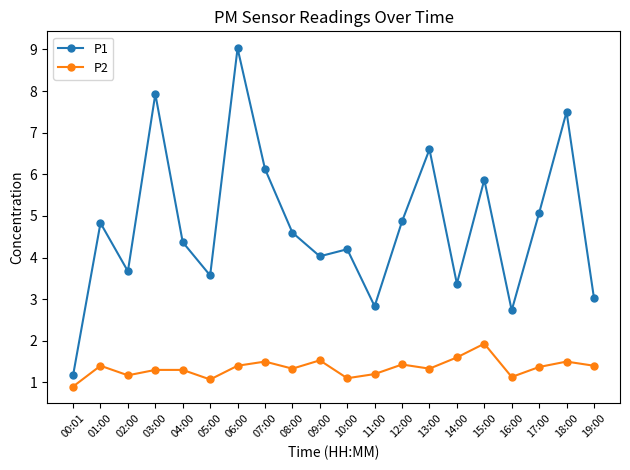

At which category does P1 reach its first local valley?

02:00